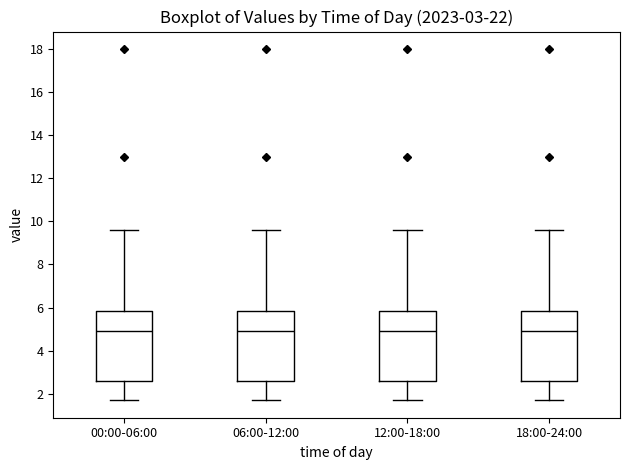

Reading left to right, transcribe this box plot: for each box, give where its median line is, the range the box spans, and where its two whiskers end, as read against the y-axis. The values are not printed on the chart, so give them approximately, as read against the axis.

00:00-06:00: median 5.0, box 2.6 to 5.8, whiskers 1.8 to 9.6
06:00-12:00: median 5.0, box 2.6 to 5.8, whiskers 1.8 to 9.6
12:00-18:00: median 5.0, box 2.6 to 5.8, whiskers 1.8 to 9.6
18:00-24:00: median 5.0, box 2.6 to 5.8, whiskers 1.8 to 9.6